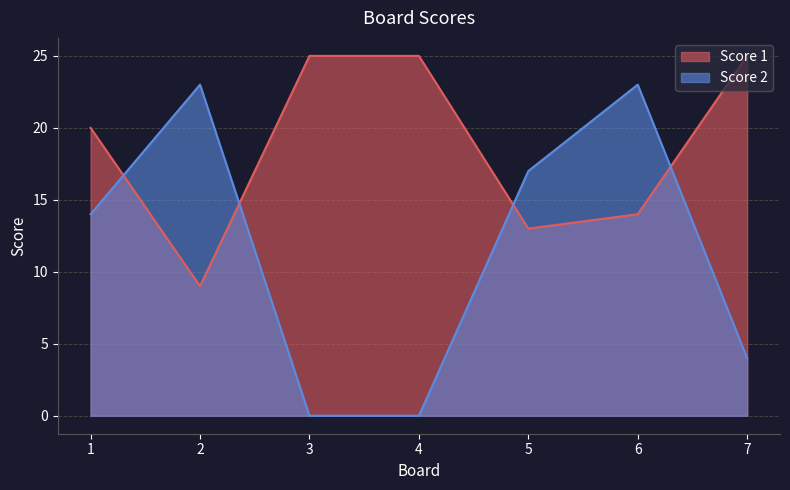

Which series ends up on top after the final intersection of Score 2 and Score 1?

Score 1